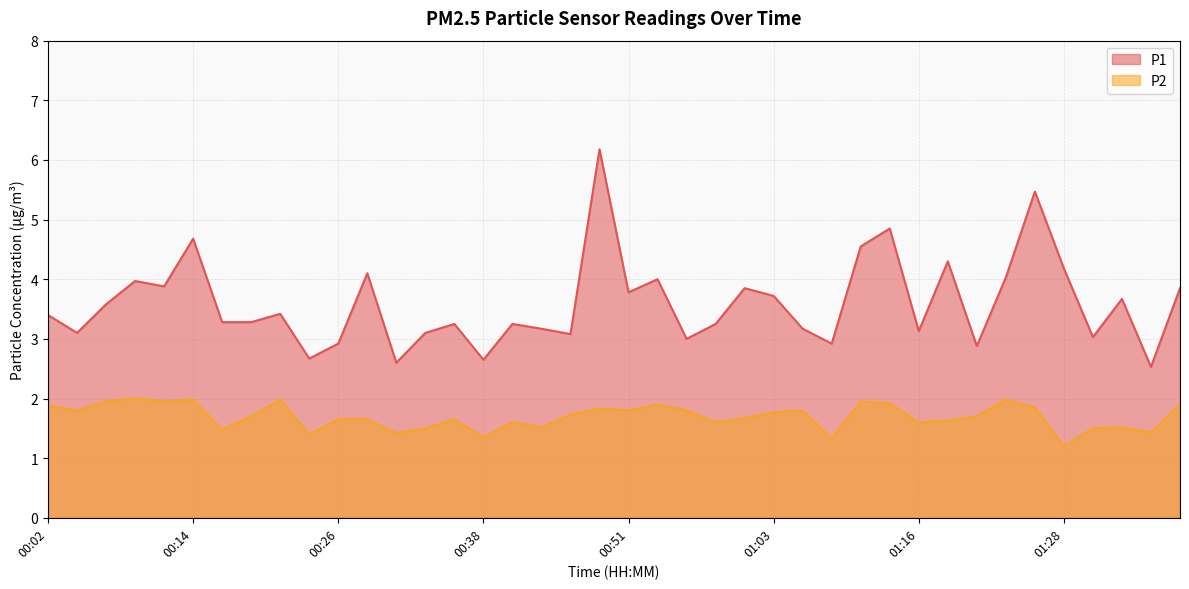

List the series in order of their overall mean, lowest first.

P2, P1